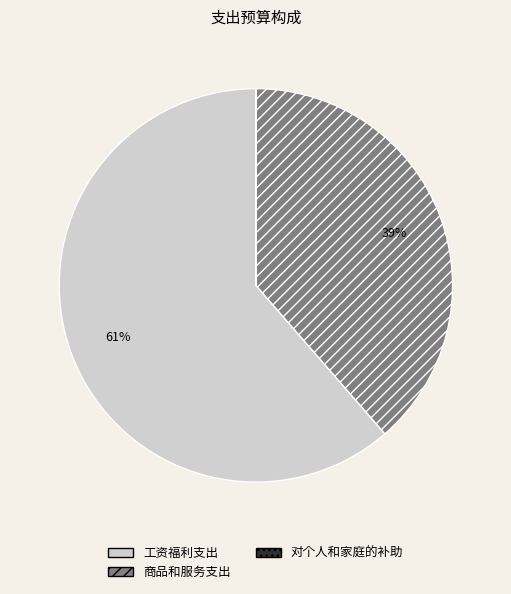

What is the largest slice in the pie chart?

工资福利支出